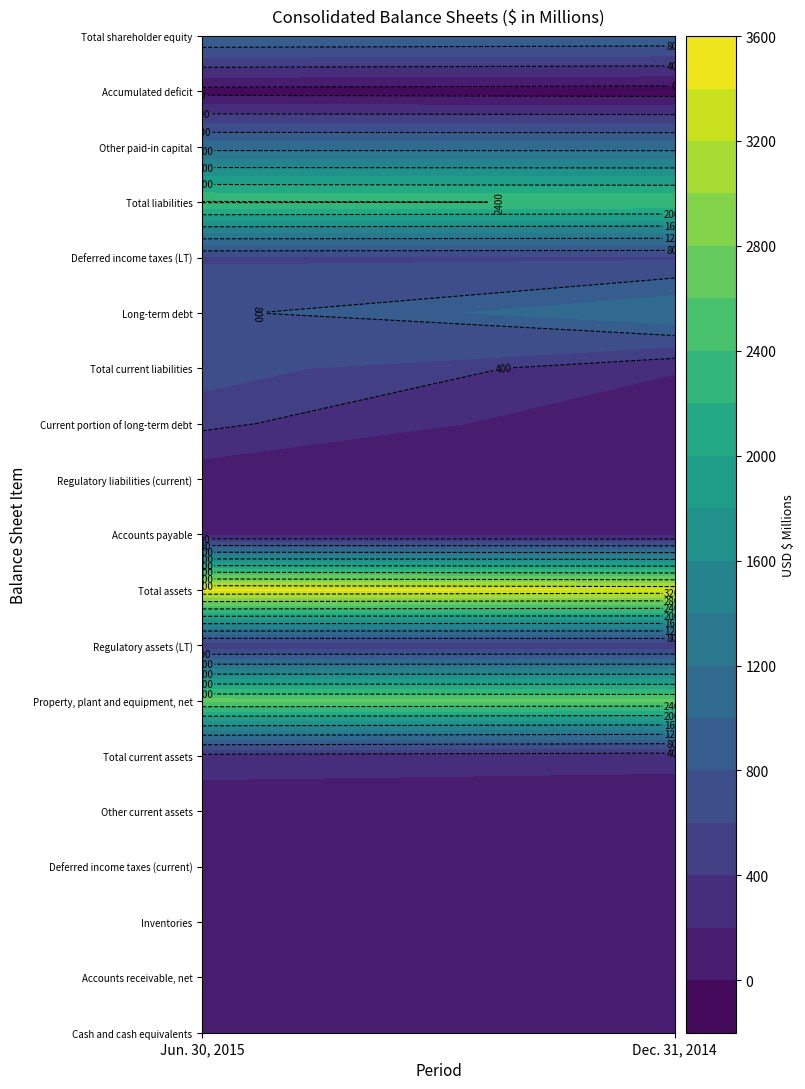

How many data points does each series have?

2